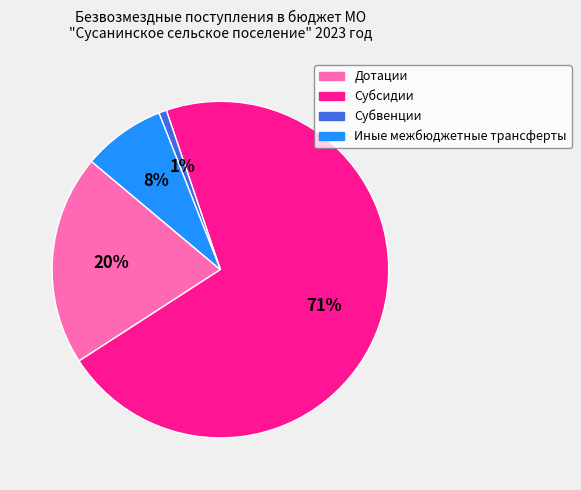

Count the number of slices in the pie.

4